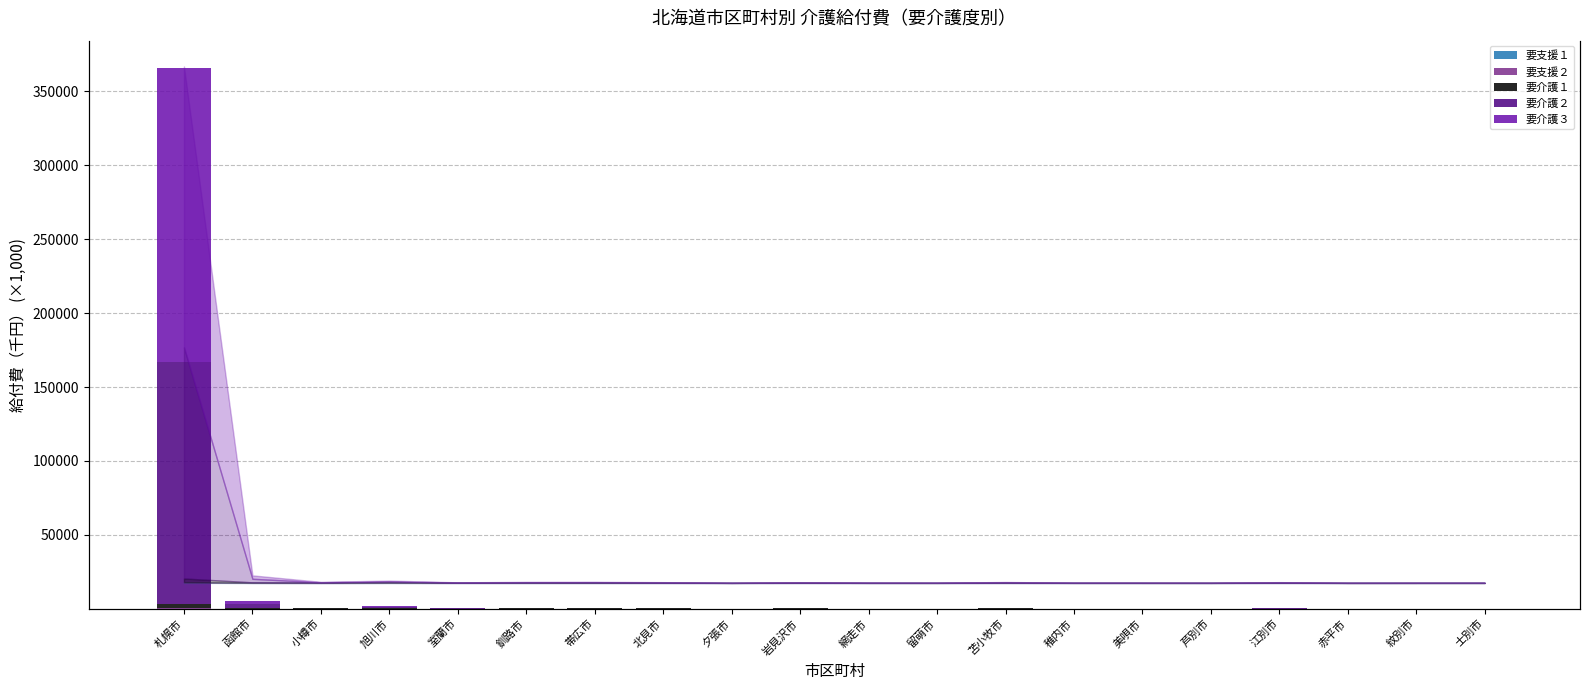

Reading left to right, extract all data points from this chart.

要支援１: 札幌市=143.6	函館市=20.9	小樽市=5.3	旭川市=37.1	室蘭市=9.8	釧路市=17.4	帯広市=12.7	北見市=10.6	夕張市=0.5	岩見沢市=9.6	網走市=1.8	留萌市=1.0	苫小牧市=10.2	稚内市=2.0	美唄市=3.5	芦別市=2.0	江別市=9.9	赤平市=1.2	紋別市=1.5	士別市=2.2
要支援２: 札幌市=257.4	函館市=40.4	小樽市=11.7	旭川市=42.2	室蘭市=21.8	釧路市=19.7	帯広市=22.3	北見市=11.7	夕張市=2.0	岩見沢市=22.6	網走市=6.3	留萌市=2.7	苫小牧市=20.9	稚内市=2.8	美唄市=5.6	芦別市=1.8	江別市=25.7	赤平市=1.2	紋別市=2.1	士別市=3.8
要介護１: 札幌市=2759.9	函館市=370.5	小樽市=161.4	旭川市=666.6	室蘭市=115.6	釧路市=177.1	帯広市=269.2	北見市=170.3	夕張市=17.7	岩見沢市=162.3	網走市=37.1	留萌市=28.1	苫小牧市=198.4	稚内市=41.1	美唄市=31.9	芦別市=34.1	江別市=137.8	赤平市=23.2	紋別市=28.2	士別市=32.0
要介護２: 札幌市=163793.3	函館市=2500.4	小樽市=309.6	旭川市=445.5	室蘭市=144.6	釧路市=300.9	帯広市=239.8	北見市=177.8	夕張市=21.9	岩見沢市=117.3	網走市=62.7	留萌市=44.1	苫小牧市=204.6	稚内市=43.4	美唄市=42.7	芦別市=20.1	江別市=193.7	赤平市=20.2	紋別市=33.8	士別市=36.0
要介護３: 札幌市=199091.3	函館市=2415.6	小樽市=291.9	旭川市=462.1	室蘭市=121.9	釧路市=273.4	帯広市=260.8	北見市=176.0	夕張市=27.5	岩見沢市=122.2	網走市=55.5	留萌市=36.2	苫小牧市=242.3	稚内市=53.6	美唄市=45.8	芦別市=20.2	江別市=188.4	赤平市=21.2	紋別市=31.2	士別市=42.4